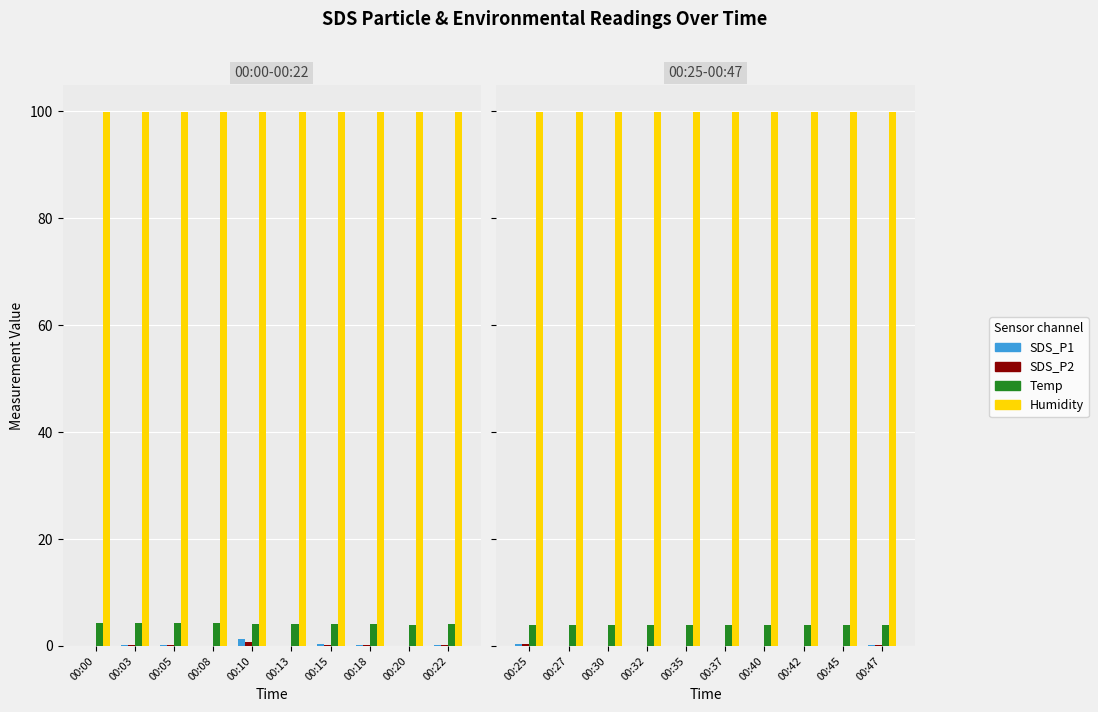

List the series in order of their peak value, highest first.

Humidity, Temp, SDS_P1, SDS_P2